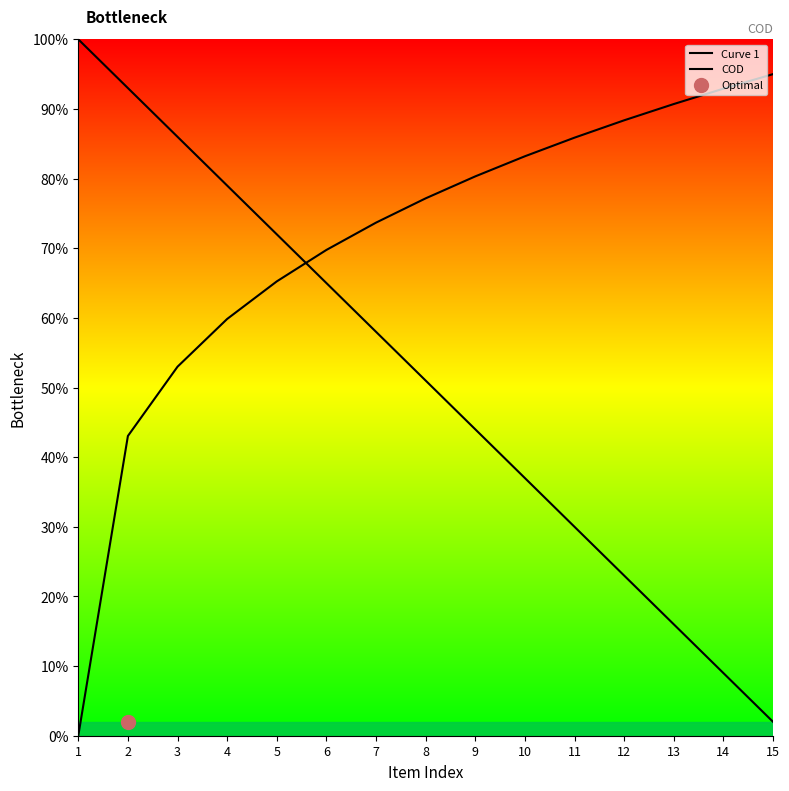

The value of Curve 1 at 1 is 1.8. True or false?

False